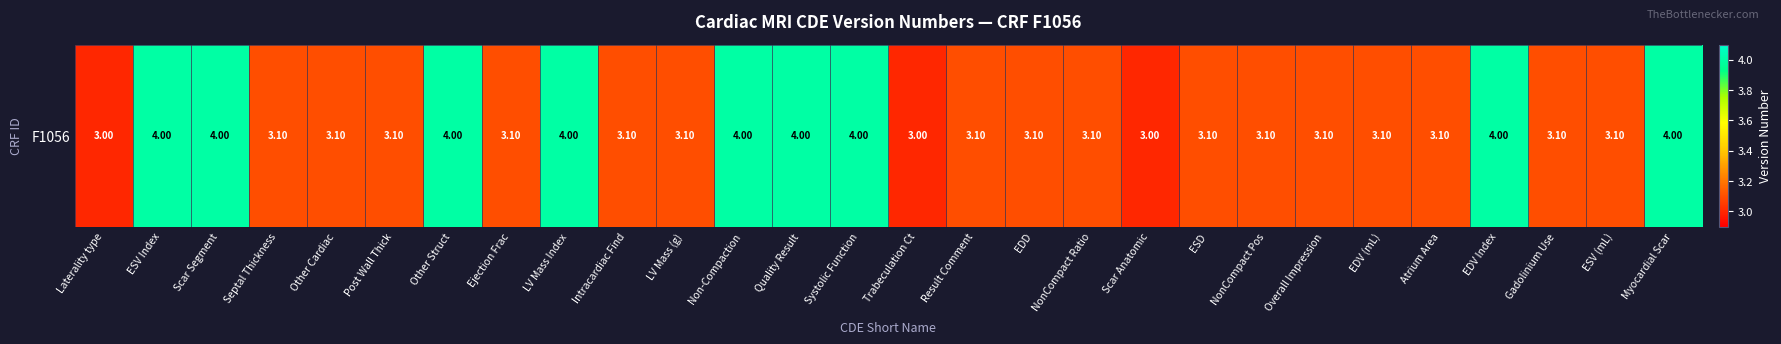

How many data points does each series have?

28